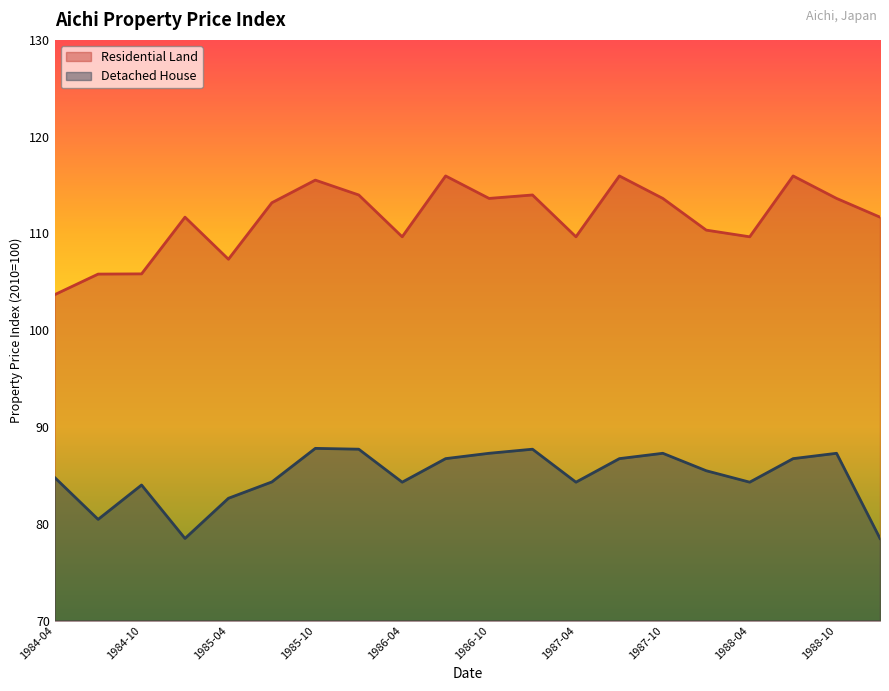

What is the maximum value for Detached House?

87.8